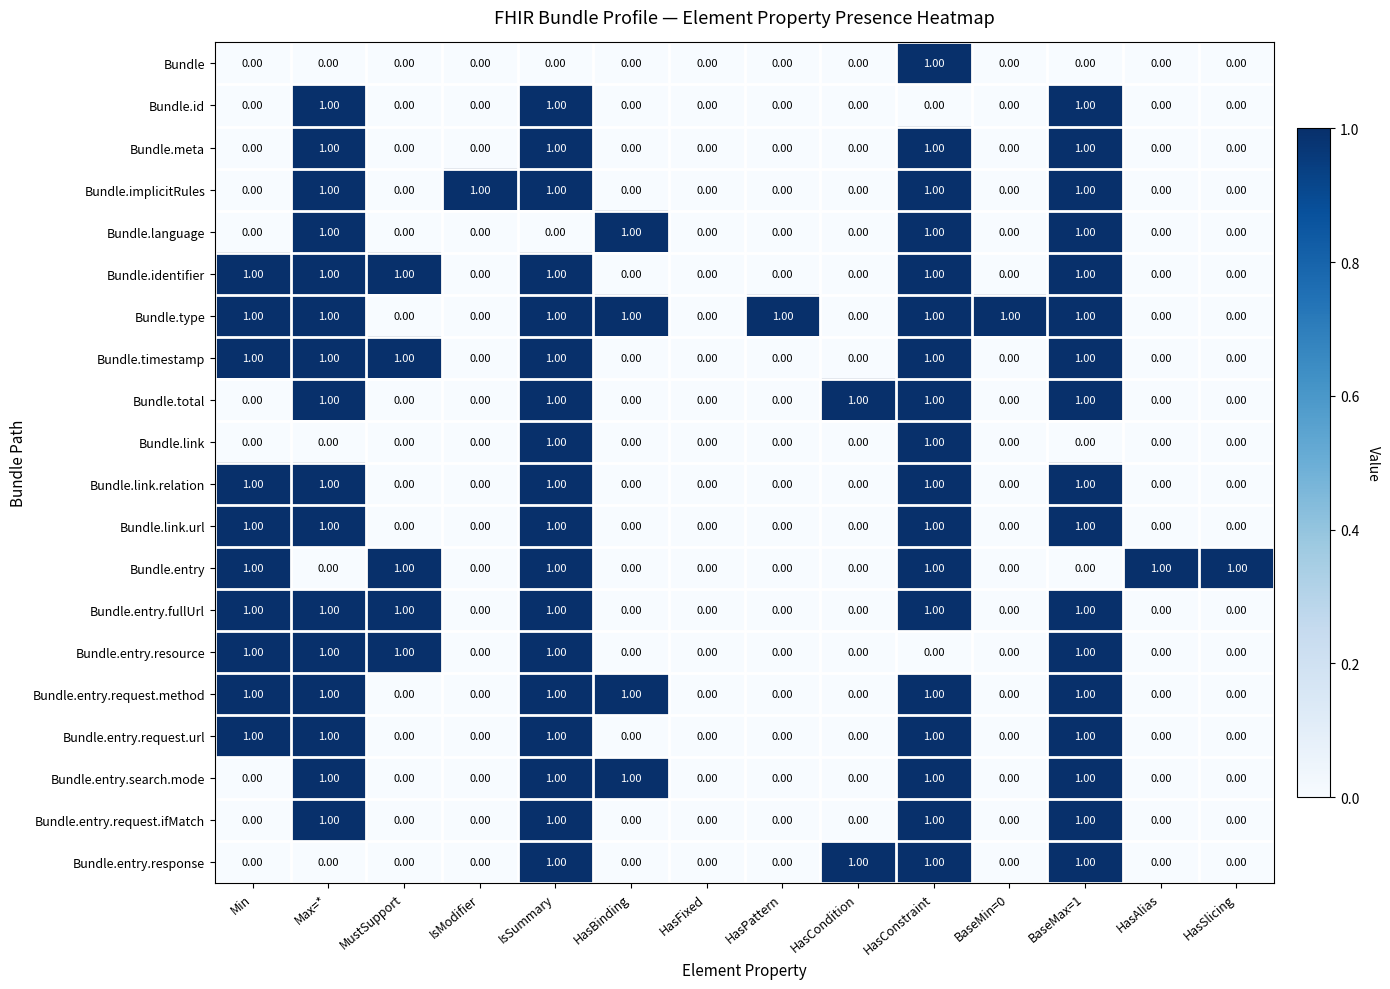

Which series has the largest total across all categories?

Bundle.type